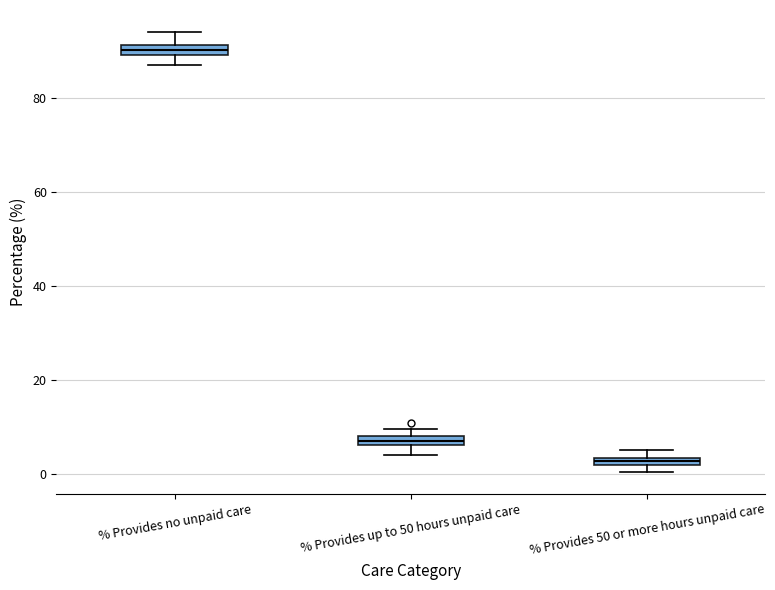

Which box has the lowest median line?

% Provides 50 or more hours unpaid care